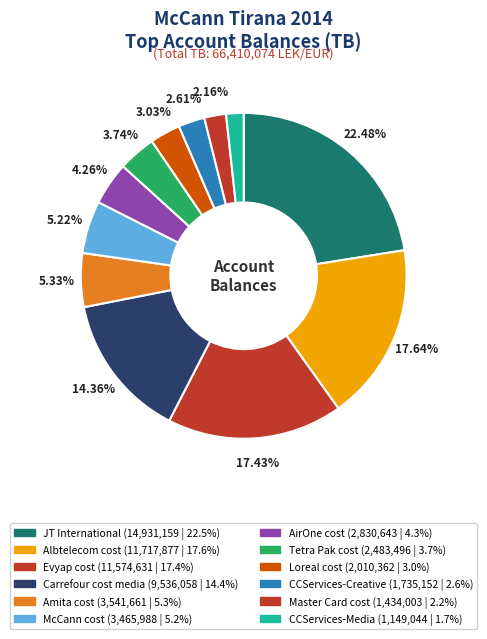

Rank the categories by value from lowest to highest.

CCServices-Media, Master Card cost, CCServices-Creative, Loreal cost, Tetra Pak cost, AirOne cost, McCann cost, Amita cost, Carrefour cost media, Evyap cost, Albtelecom cost, JT International